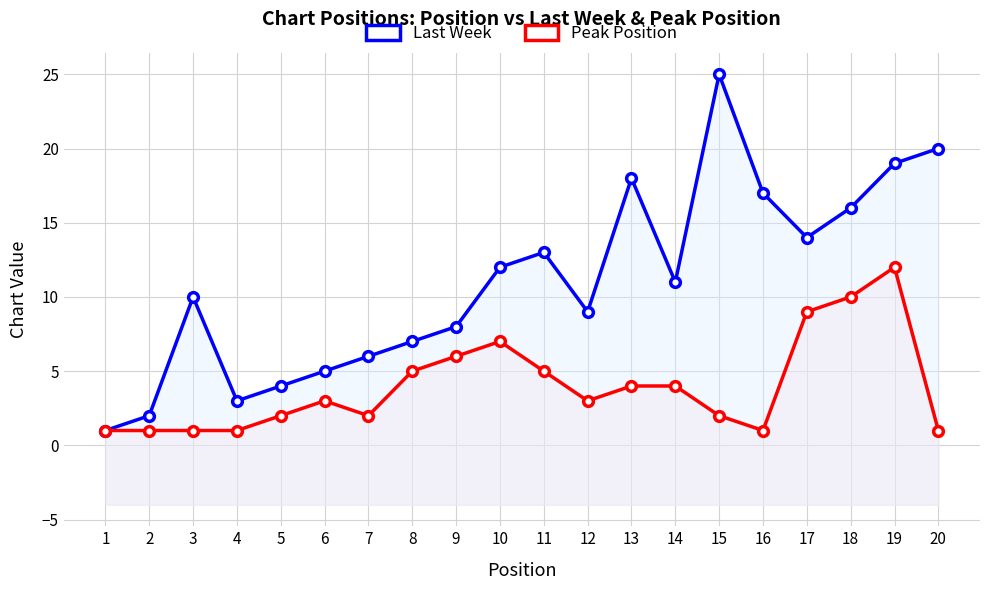

True or false: Peak Position and Last Week intersect in this chart.

False